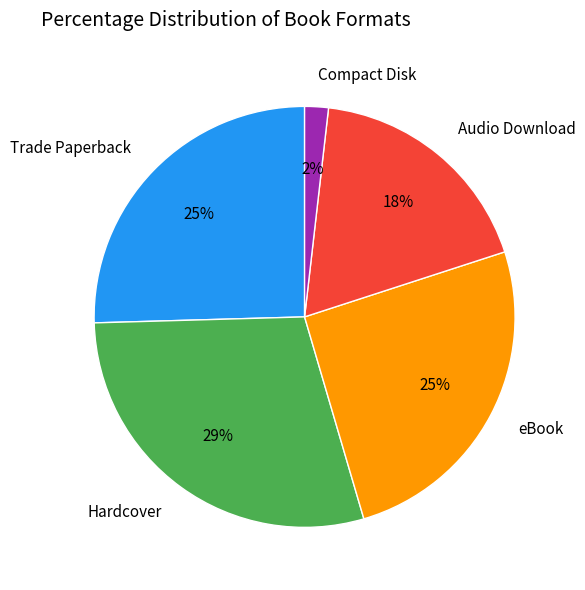

Does any single category account for the majority?

No